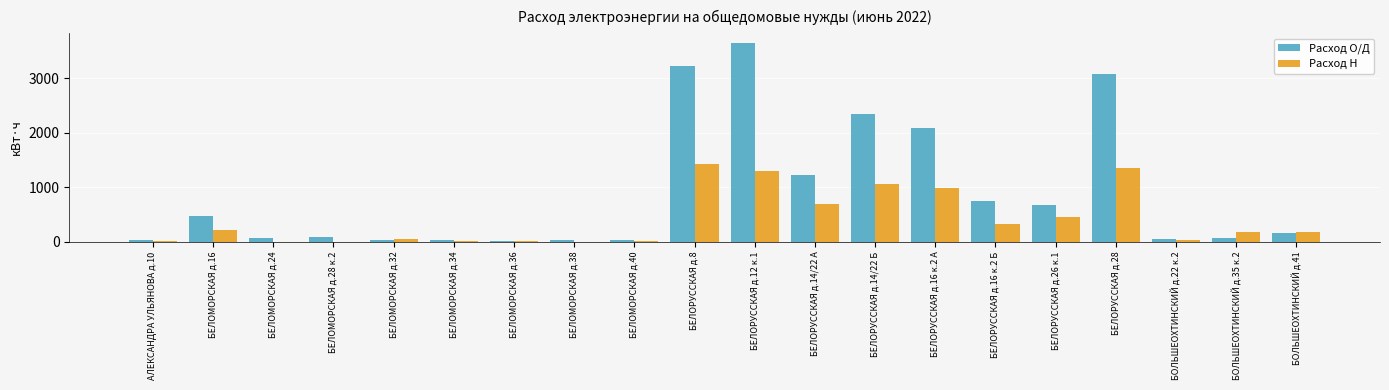

How many categories are shown in the chart?

20